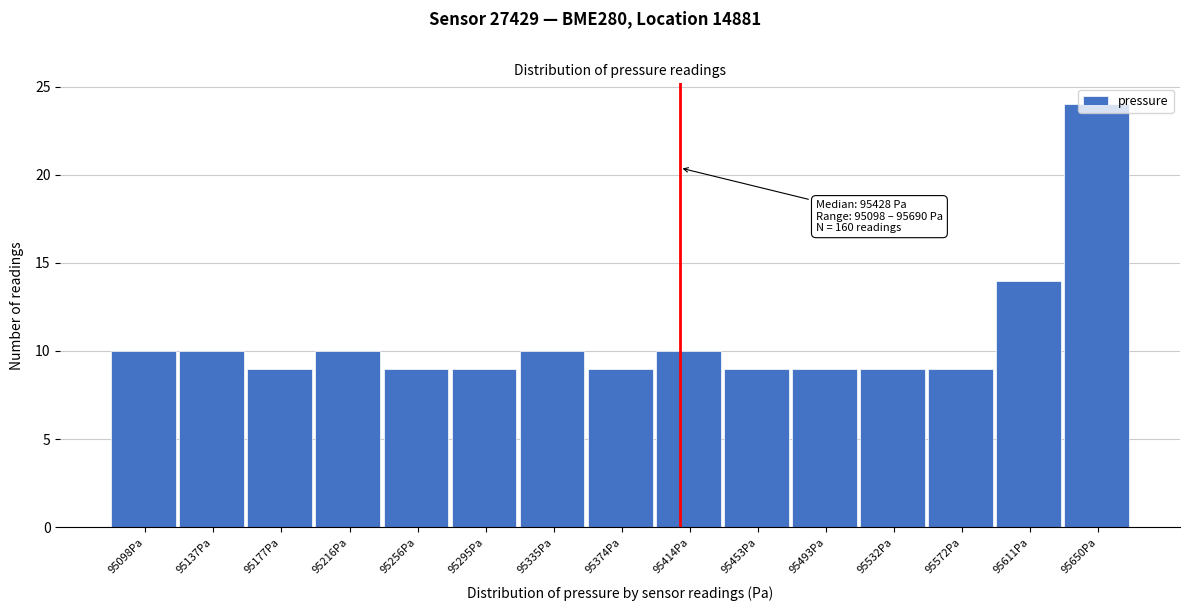

What is the label of the 5th bar from the left?

95256Pa